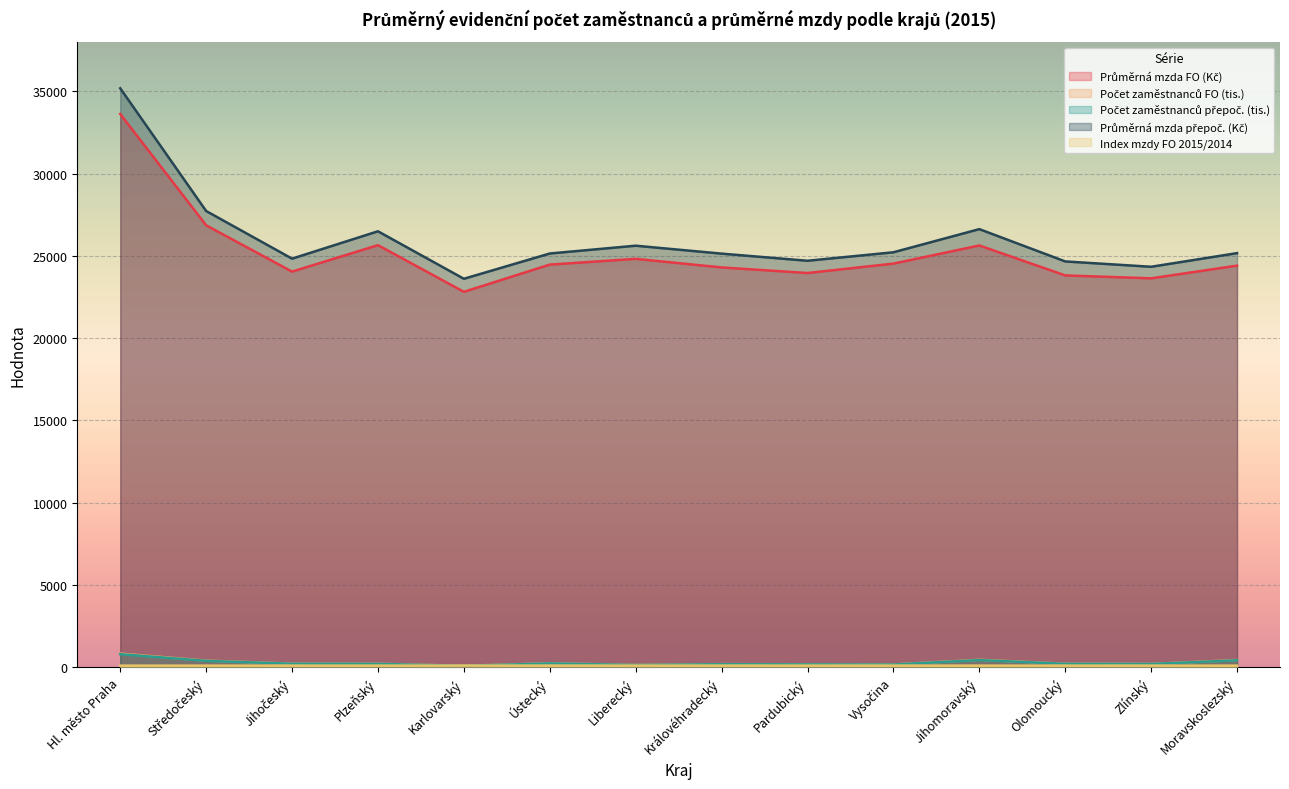

Reading right to left, what are all the values shown in this chart?

Průměrná mzda FO (Kč): 24412.0	23639.0	23817.0	25636.0	24534.0	23962.0	24303.0	24823.0	24474.0	22819.0	25655.0	24048.0	26861.0	33625.0
Počet zaměstnanců FO (tis.): 440.2	209.6	221.4	459.6	175.4	184.5	196.5	146.5	247.3	91.8	218.0	226.4	407.0	836.4
Počet zaměstnanců přepoč. (tis.): 427.0	203.5	213.8	442.4	170.6	179.0	189.9	142.0	240.7	88.7	211.1	219.2	394.3	799.2
Průměrná mzda přepoč. (Kč): 25171.0	24342.0	24666.0	26629.0	25222.0	24707.0	25140.0	25622.0	25148.0	23612.0	26498.0	24835.0	27730.0	35187.0
Index mzdy FO 2015/2014: 103.1	104.5	104.1	104.5	104.8	104.2	104.7	104.1	104.8	104.5	104.2	104.4	104.5	103.5